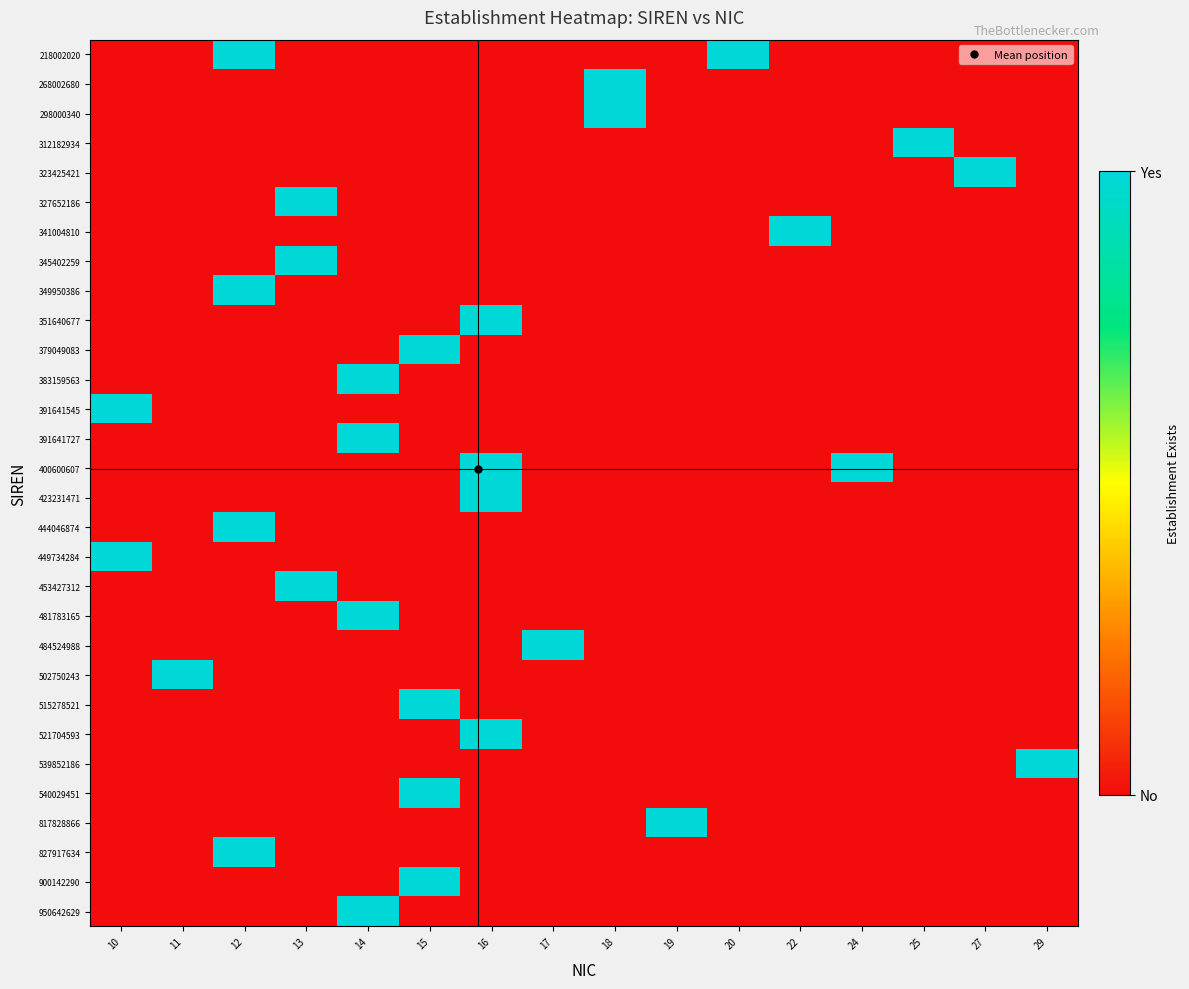

At which category is the sum across all series the highest?

12